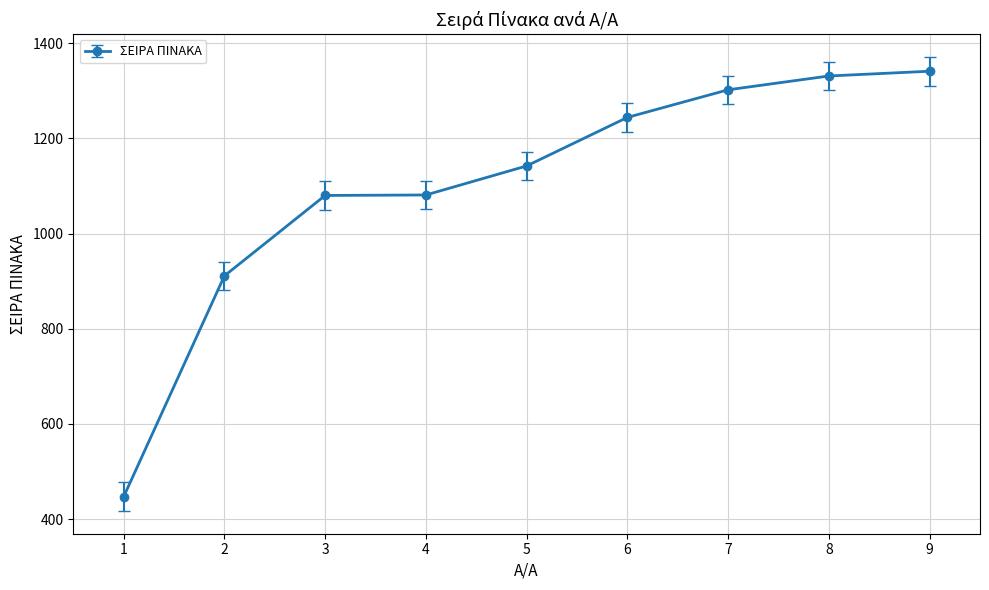

What is the difference between the values at 8 and 5?

189